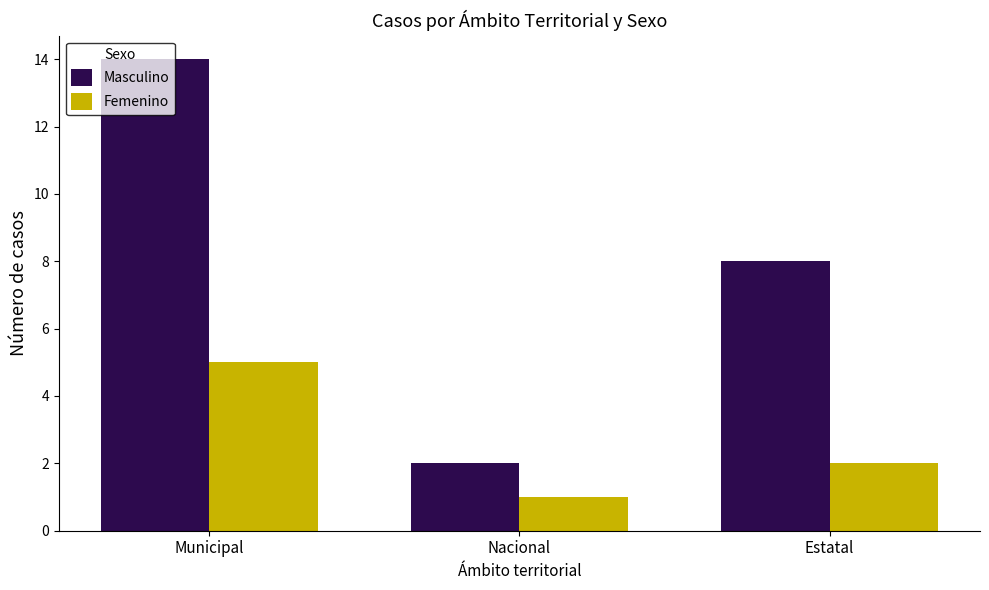

List the labels in order of Femenino value, smallest first.

Nacional, Estatal, Municipal